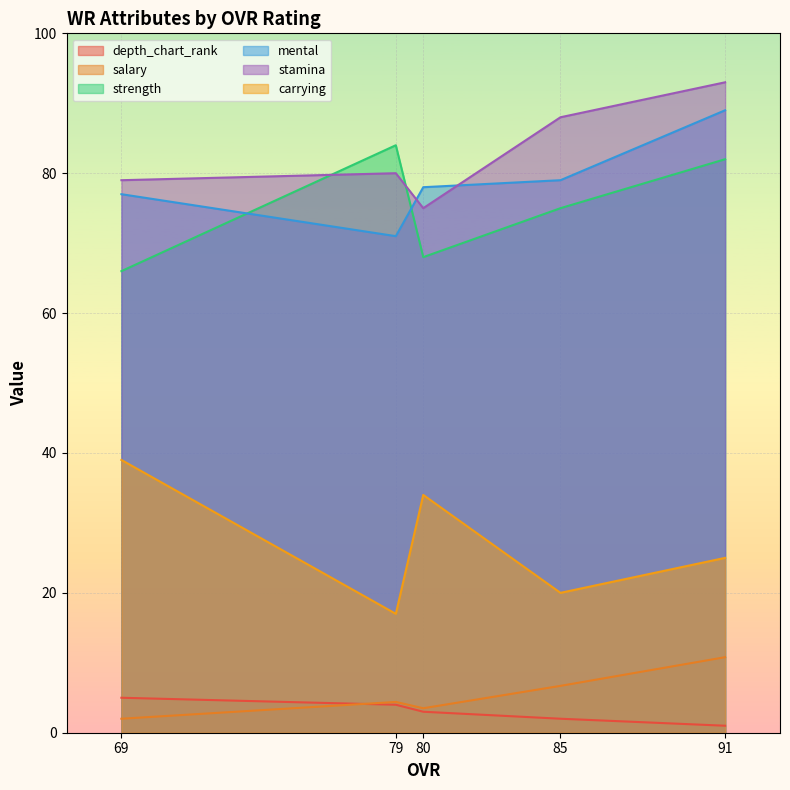

Which has a higher value, 91 or 69?

69